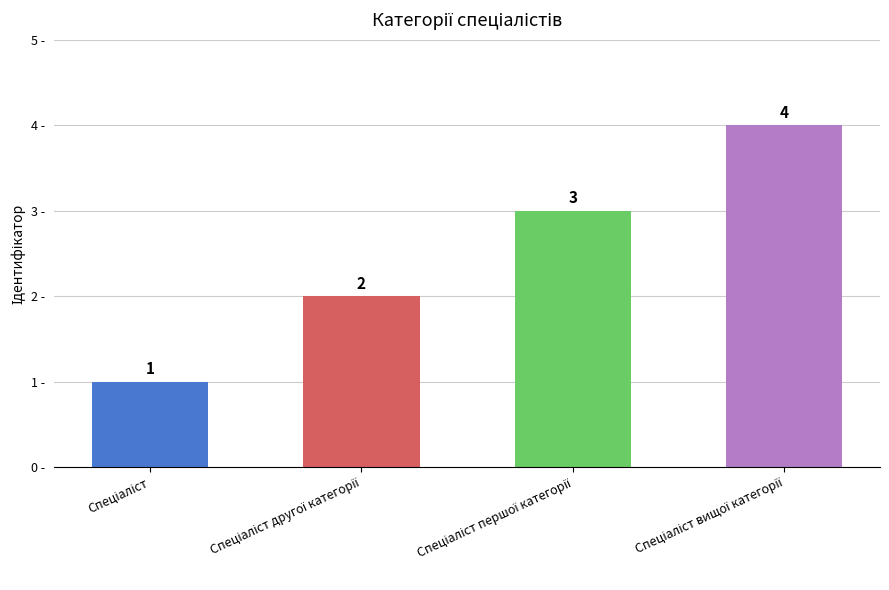

How many values are between 2 and 4?

3